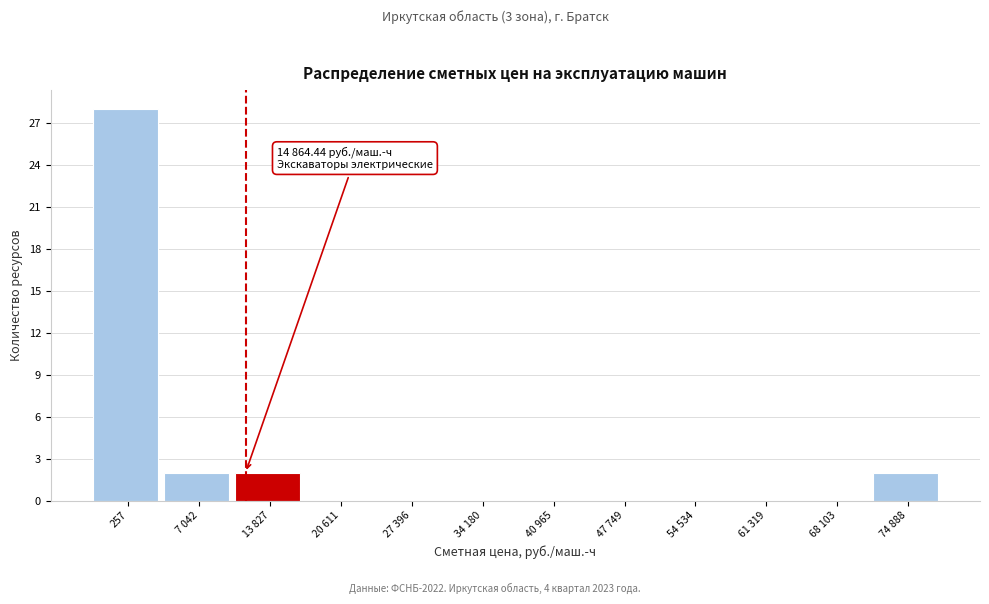

True or false: the data shows -12 at 61 319.

False